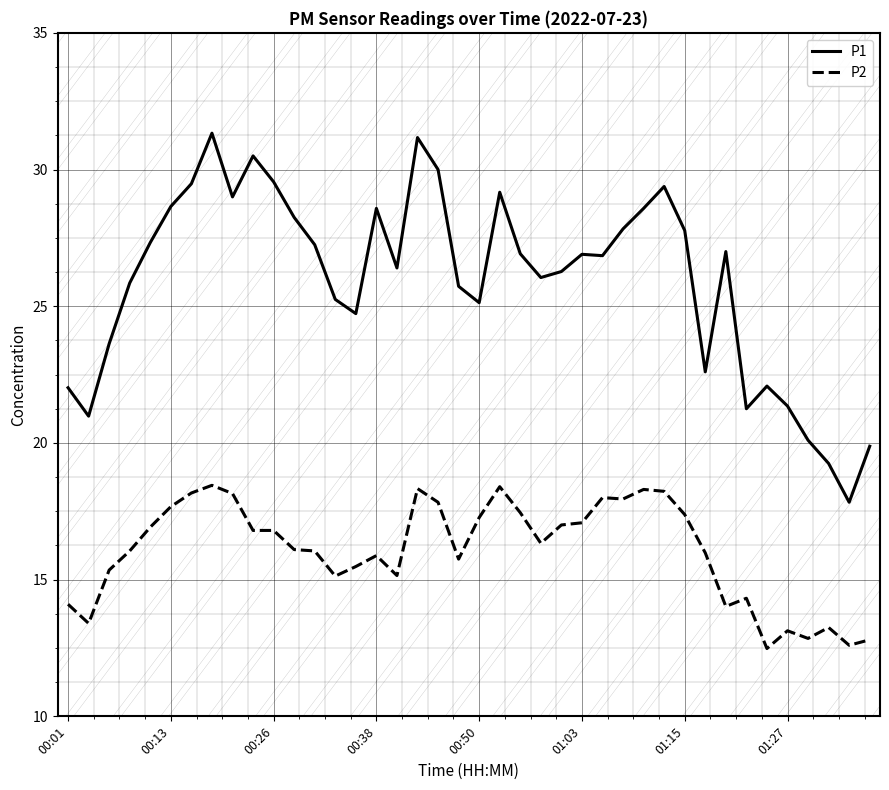

True or false: P1 and P2 cross at least once.

False